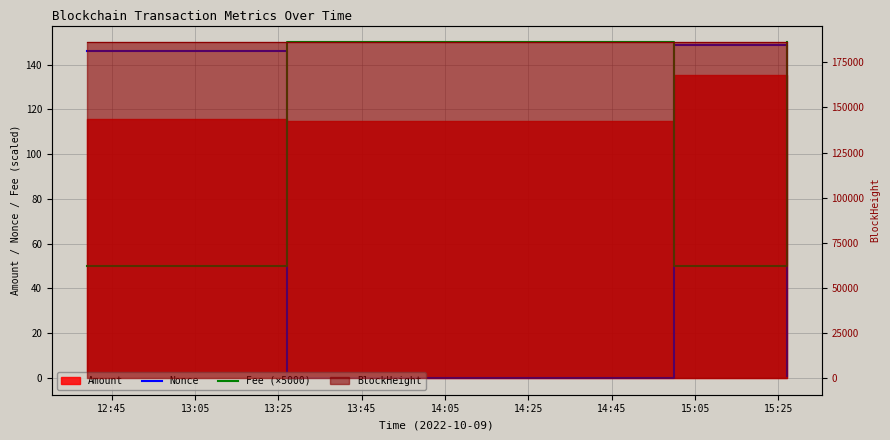

Which series changed the most between 12:45 and 13:25?

Nonce